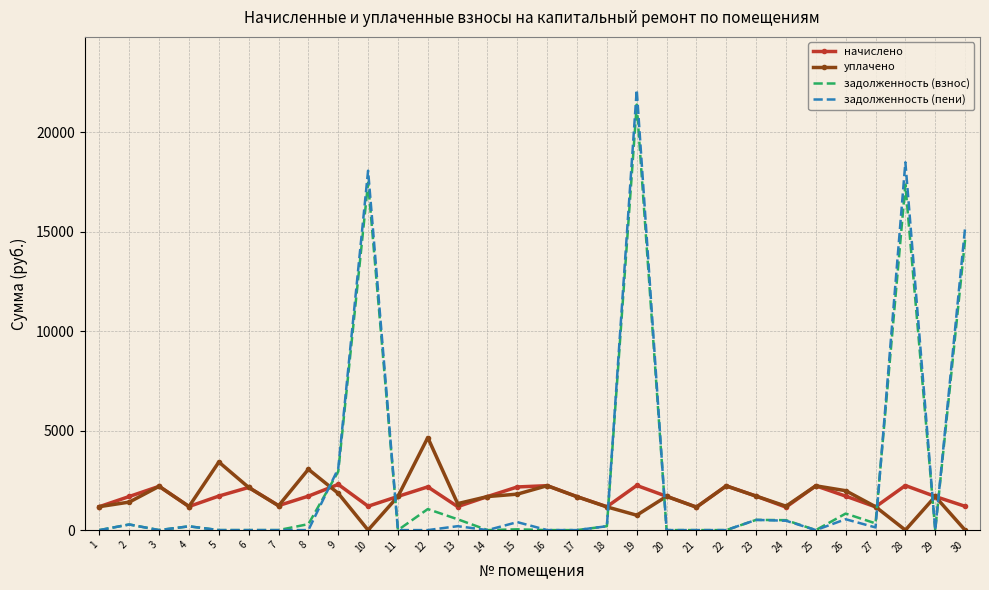

What are all the series names shown in the legend?

начислено, уплачено, задолженность (взнос), задолженность (пени)